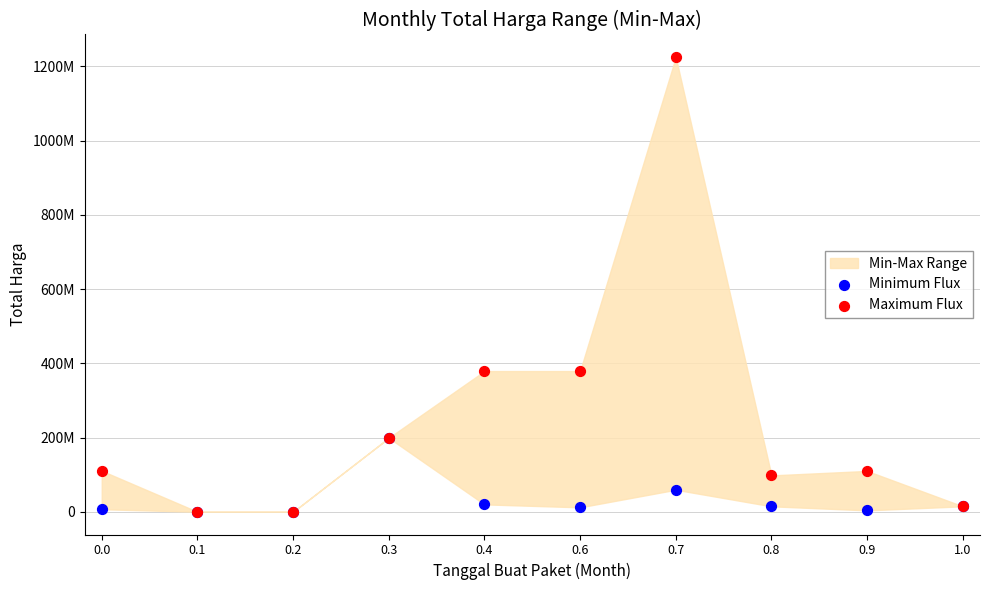

Which series reaches the minimum Y coordinate?

Minimum Flux